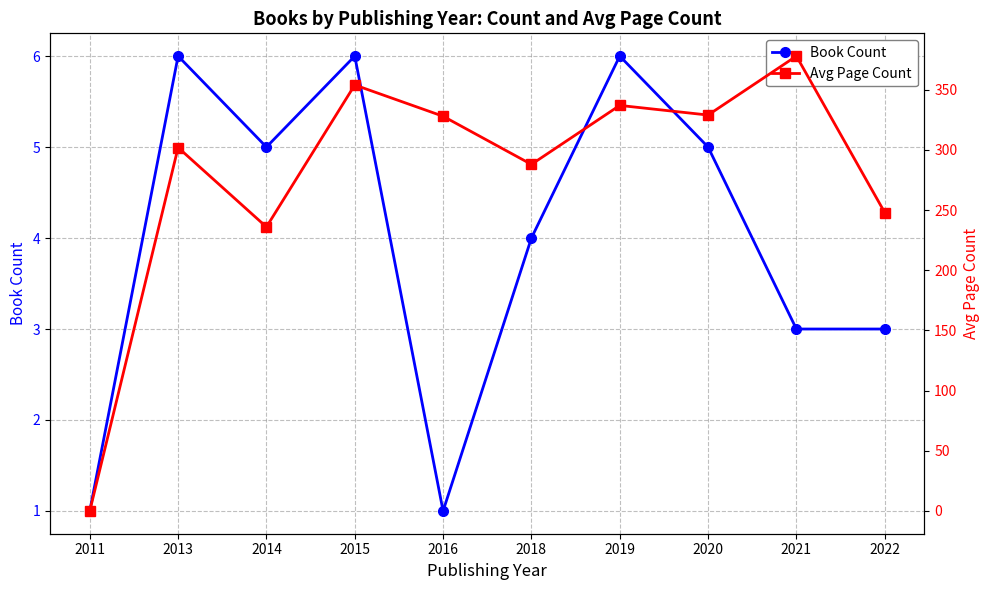

How many times do Avg Page Count and Book Count cross each other?

1